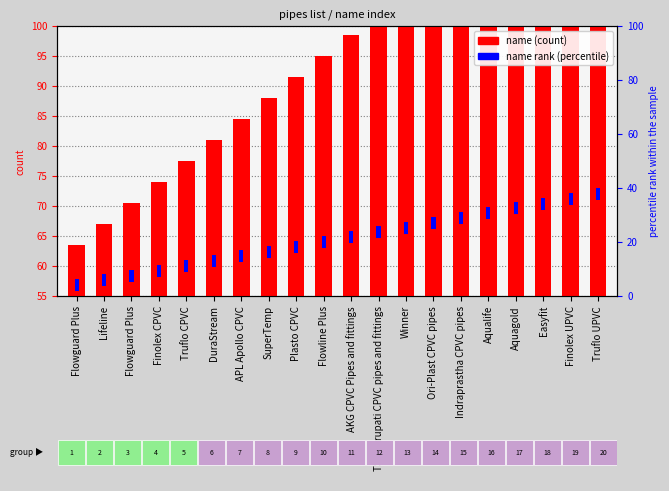

How many categories are shown in the chart?

20